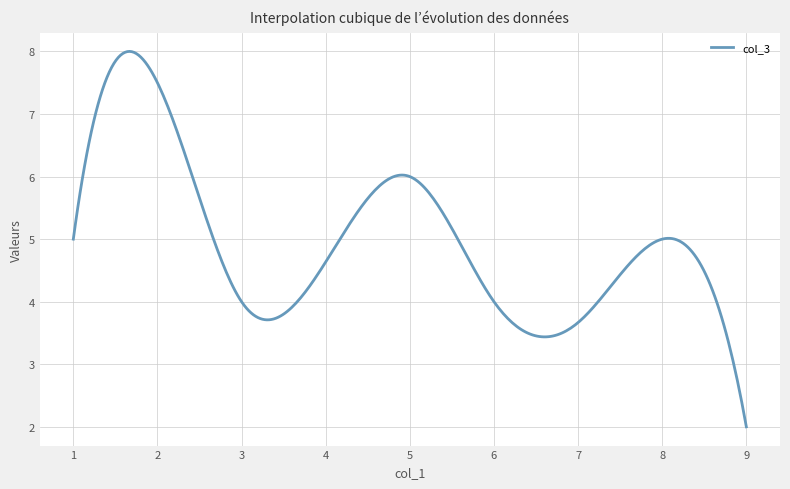

What is the smallest value displayed?

2.0